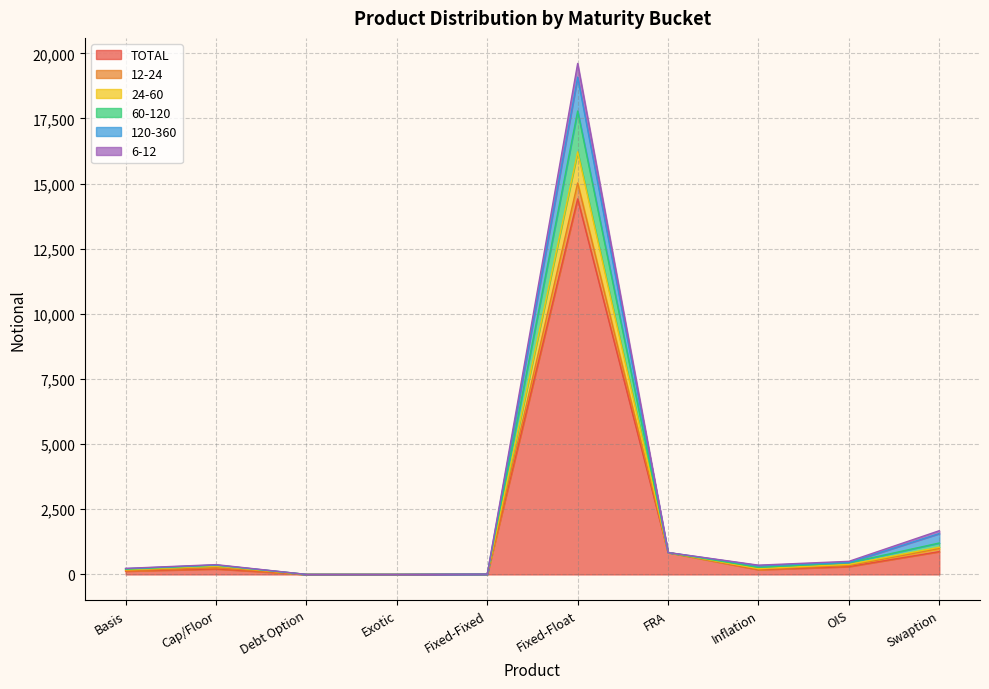

Rank the categories by 60-120 value from highest to lowest.

Fixed-Float, Swaption, FRA, OIS, Cap/Floor, Inflation, Basis, Fixed-Fixed, Debt Option, Exotic